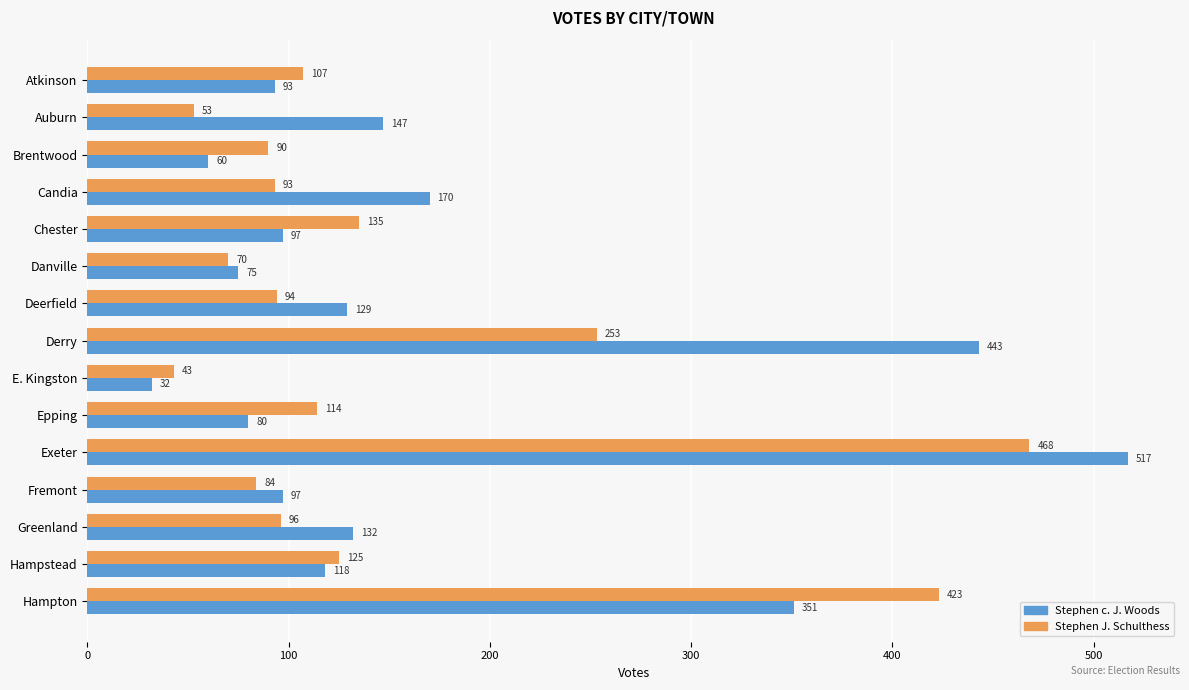

What is the total value across all series at Derry?

696